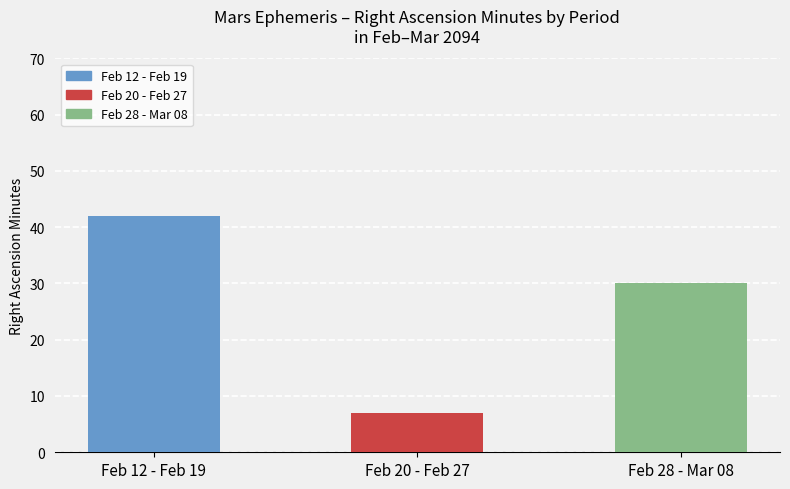

At which category does the chart reach its peak across all series?

Feb 12 - Feb 19